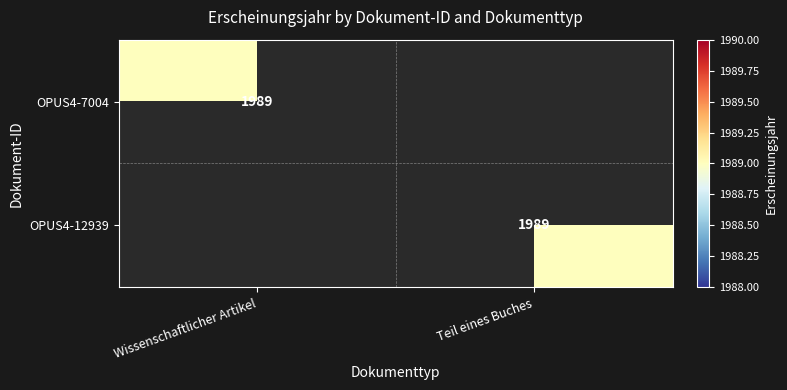

Is it true that OPUS4-12939 equals 1989 at Teil eines Buches?

True